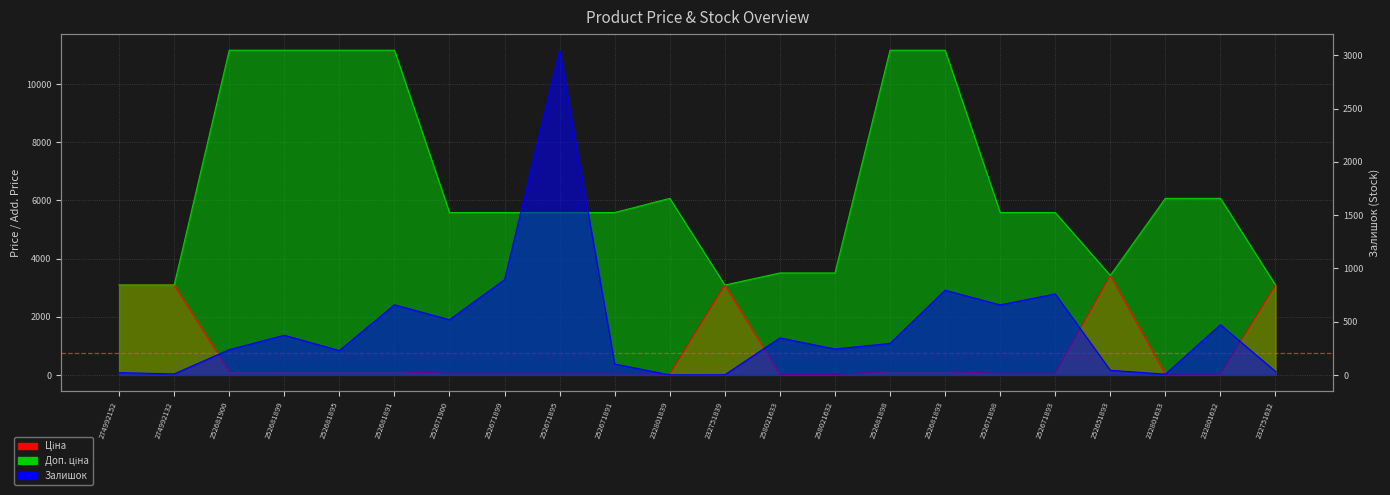

At which label does Ціна reach its peak?

252651893